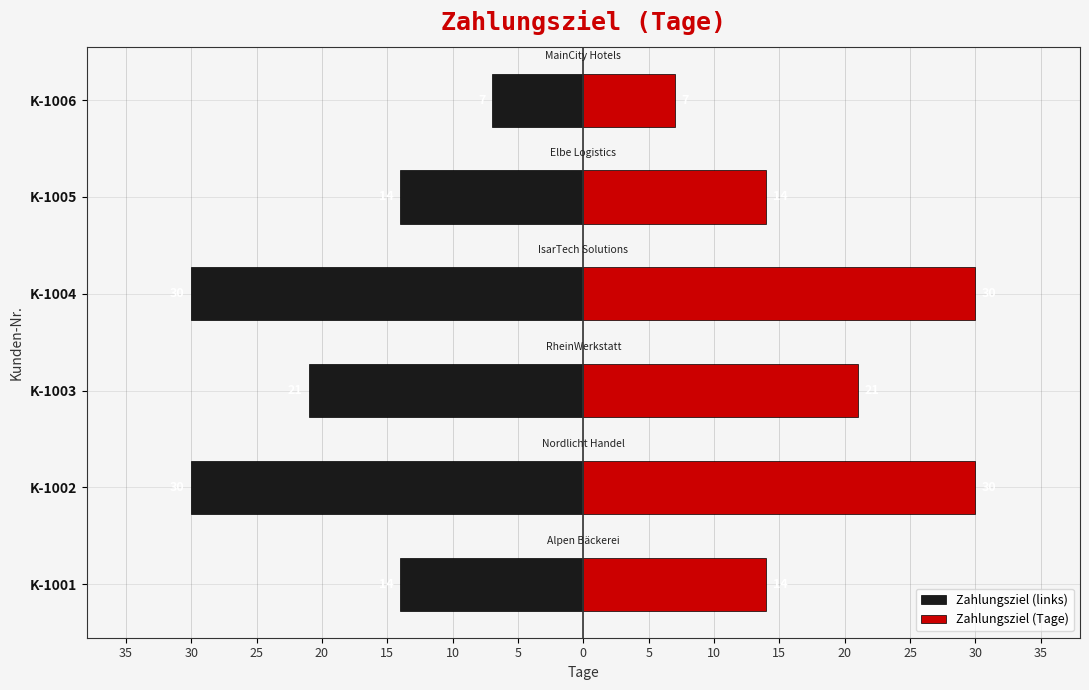

How many bars are there in total?

12